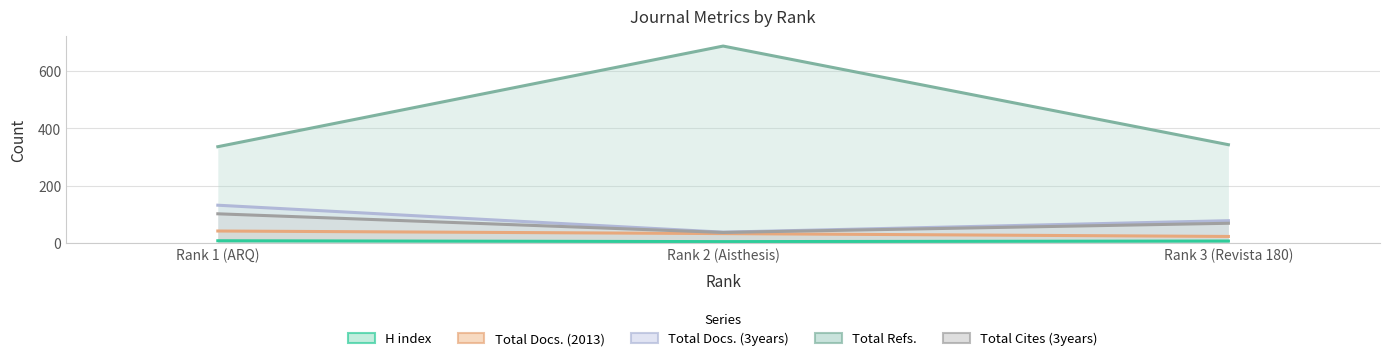

The Total Docs. (3years) series shows 34 at Rank 1 (ARQ). True or false?

False